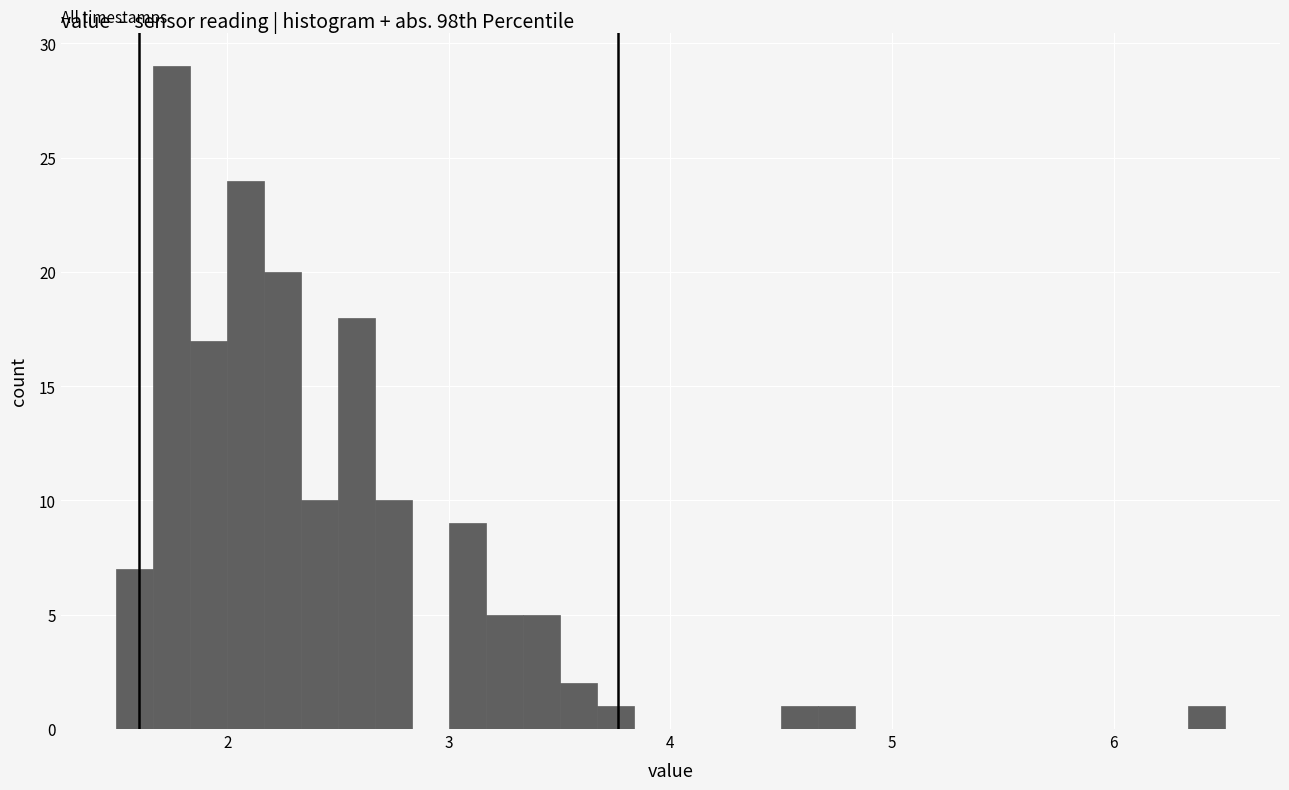

Read against the x-axis, roughly where is the centre of the tallest bar?

1.8